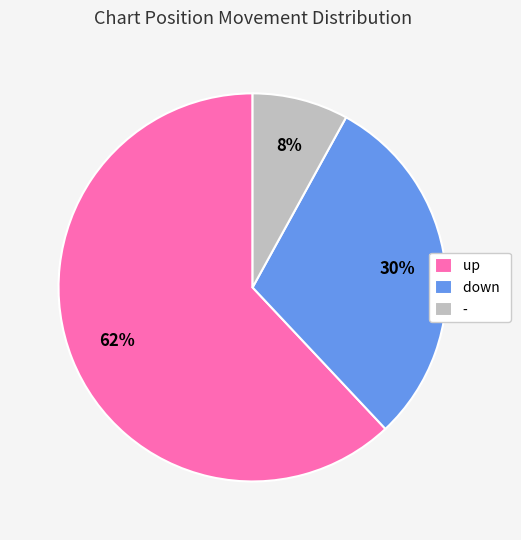

How many slices are in this pie chart?

3